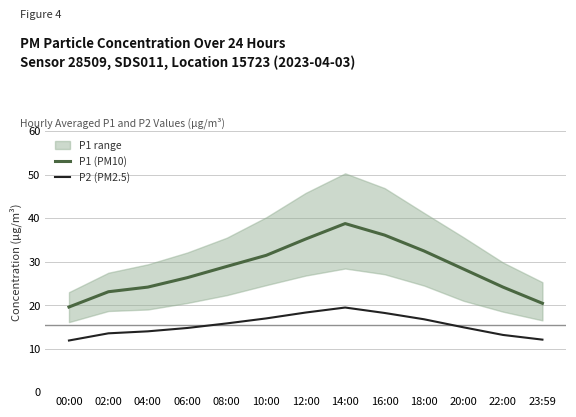

At 06:00, list the series in order from largest to smallest.

P1 (PM10), P2 (PM2.5)